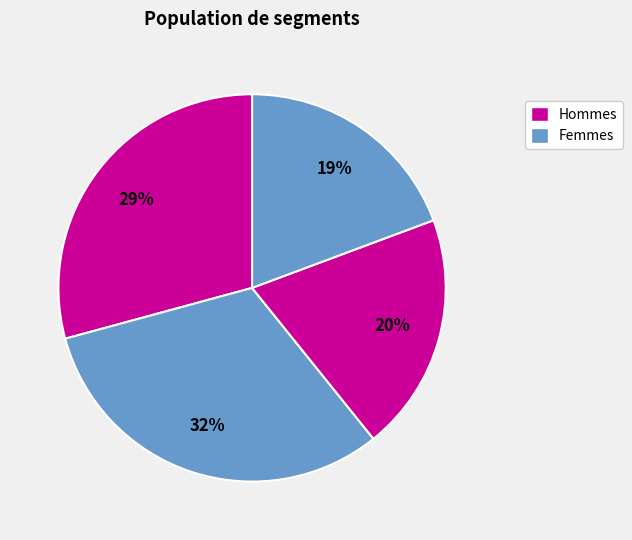

How many segments does this pie chart have?

4